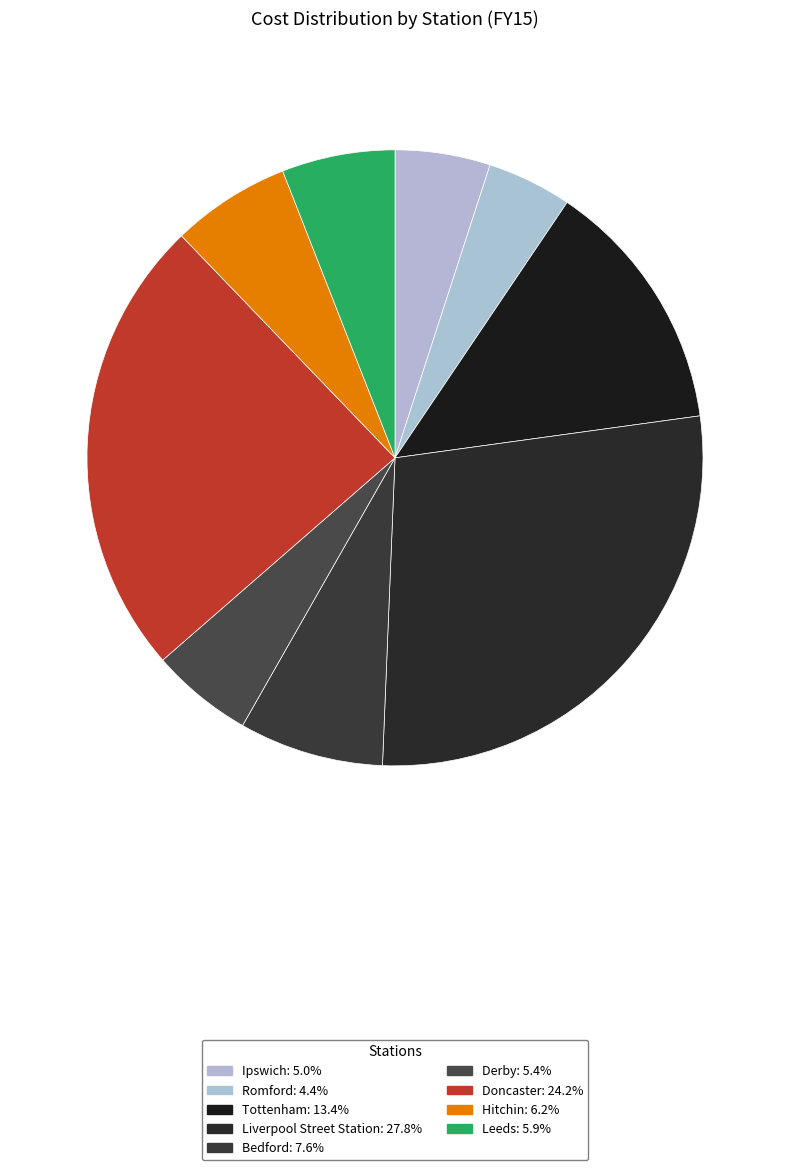

What is the change in value from Liverpool Street Station to Doncaster?

-17136.2